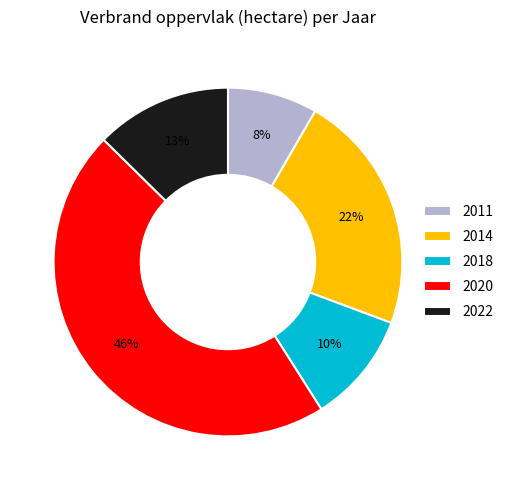

To the nearest percent, what is the combined percentage of 2022 and 2011?

21%